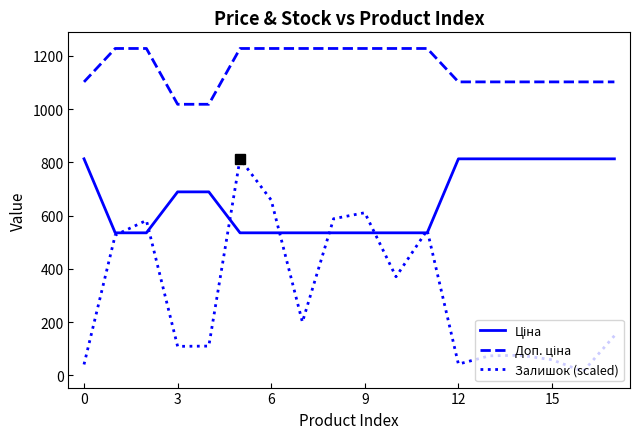

Which series has the largest range (max minus min)?

Залишок (scaled)